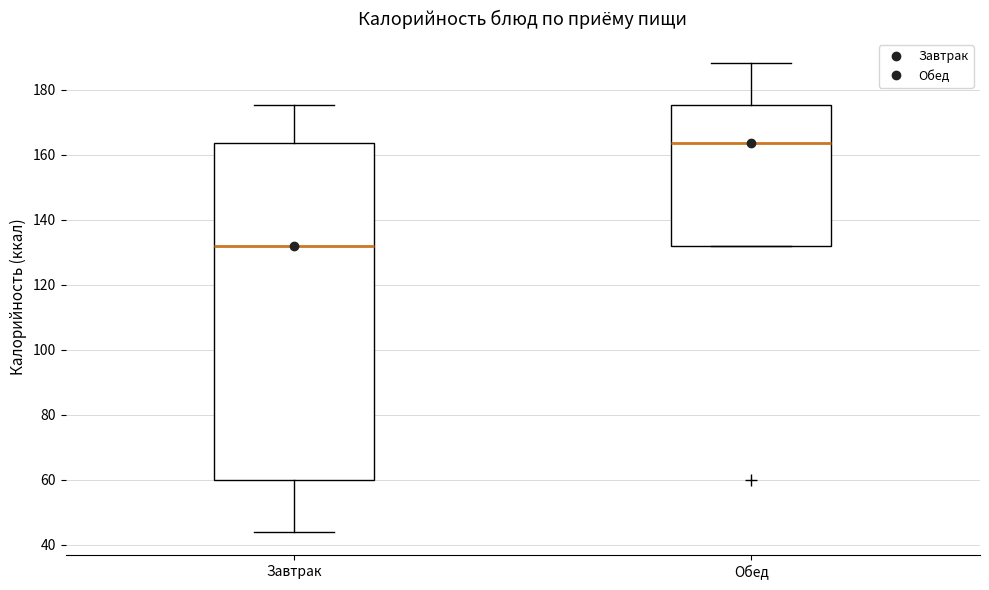

Reading left to right, read every box against the y-axis: the position of its median line, the range the box covers, and the ends of its whiskers. The values are not printed on the chart, so give them approximately, as read against the axis.

Завтрак: median 132, box 60 to 164, whiskers 44 to 176
Обед: median 164, box 132 to 176, whiskers 132 to 188